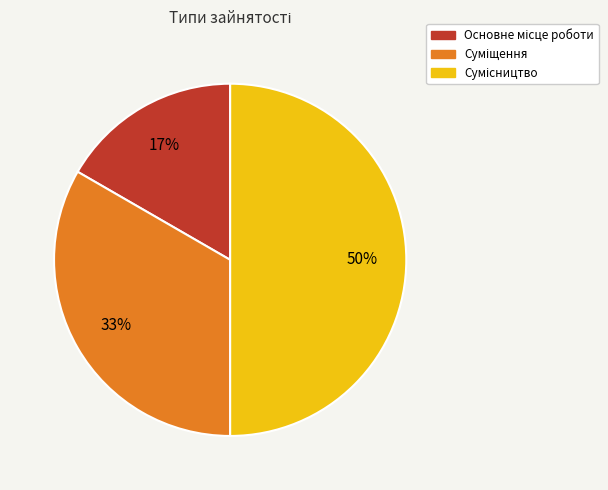

To the nearest percent, what is the difference between the largest and smallest slice percentages?

33%